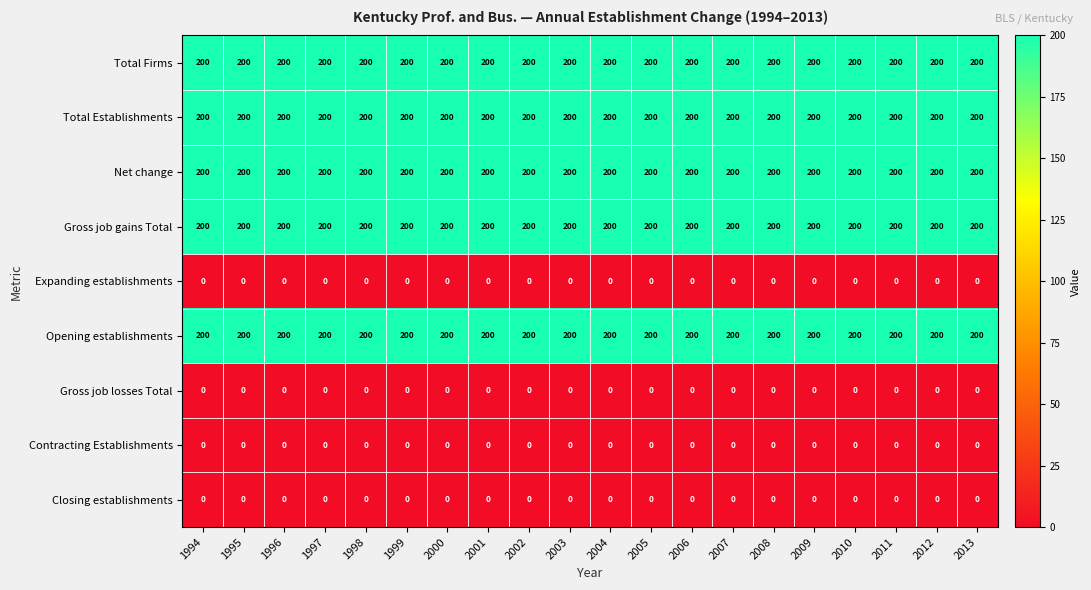

Is it true that Opening establishments equals 200 at 2002?

True